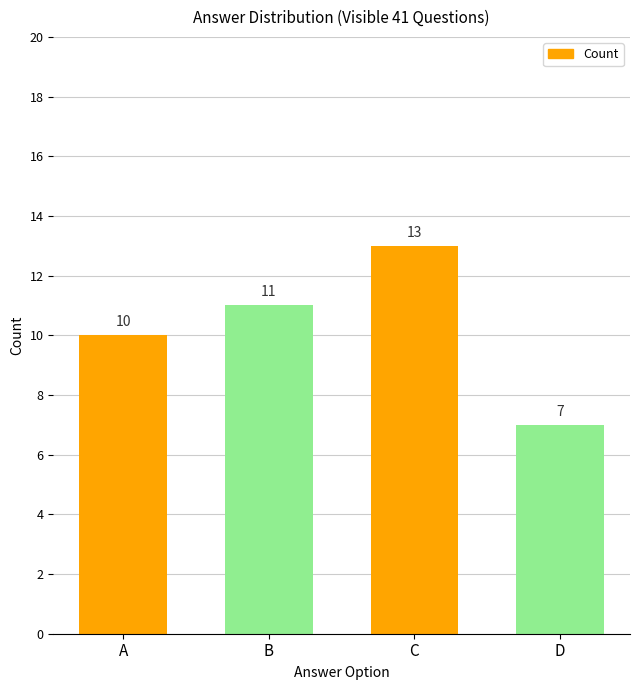

At which category does the chart reach its minimum across all series?

D